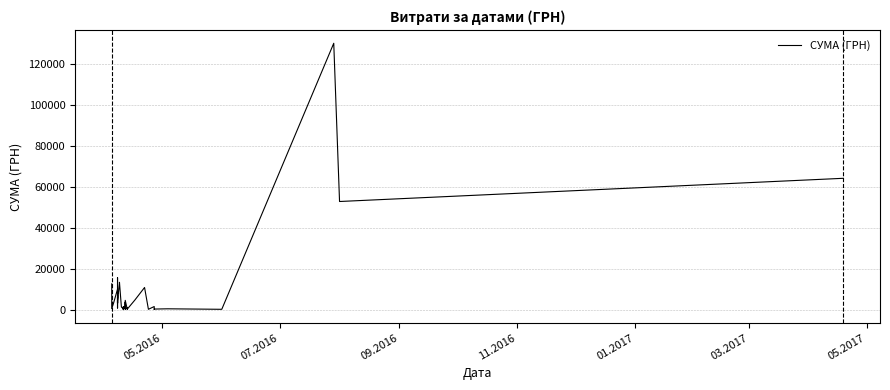

How many data points are above 3059?

20